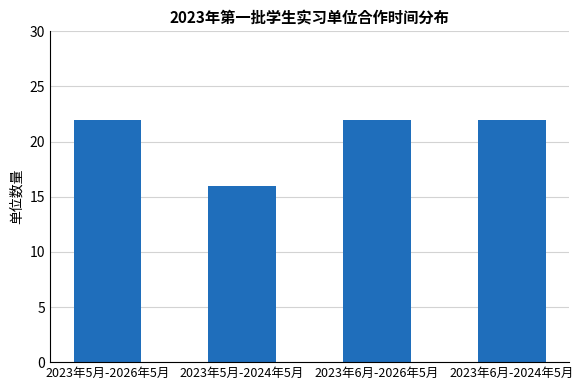

True or false: the data shows 38 at 2023年6月-2024年5月.

False